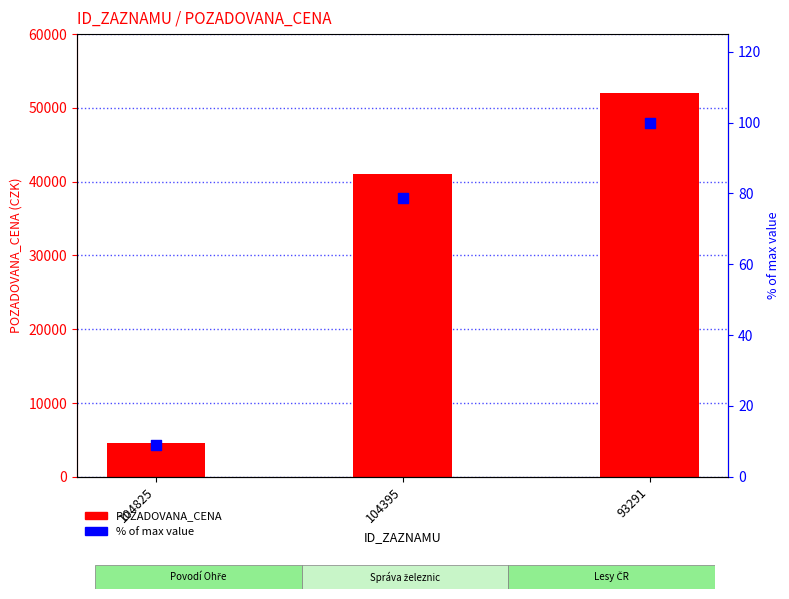

At how many categories does at least one series exceed 37762?

2